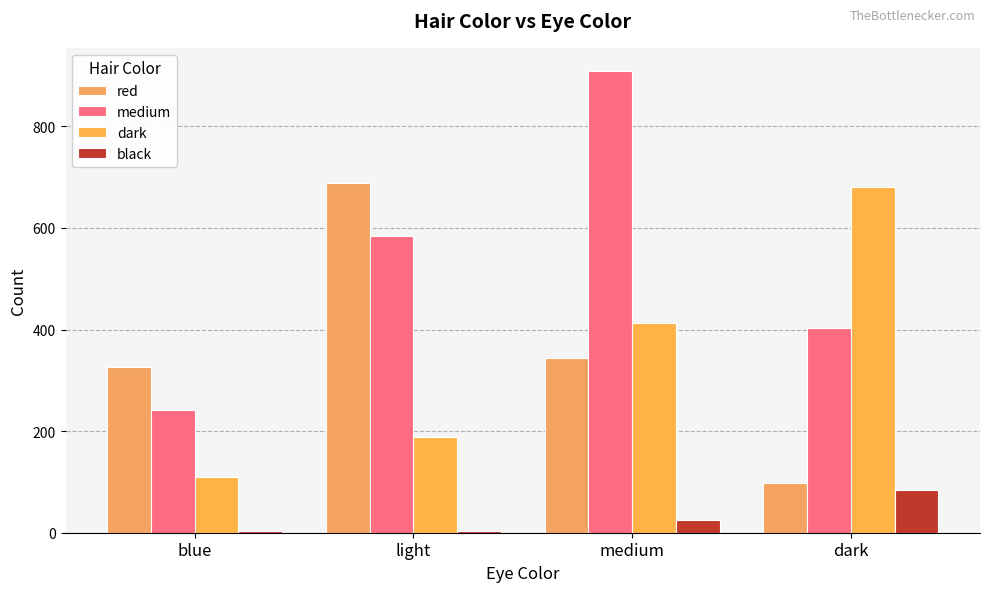

Reading left to right, what are all the values shown in this chart?

red: blue=326	light=688	medium=343	dark=98
medium: blue=241	light=584	medium=909	dark=403
dark: blue=110	light=188	medium=412	dark=681
black: blue=3	light=4	medium=26	dark=85